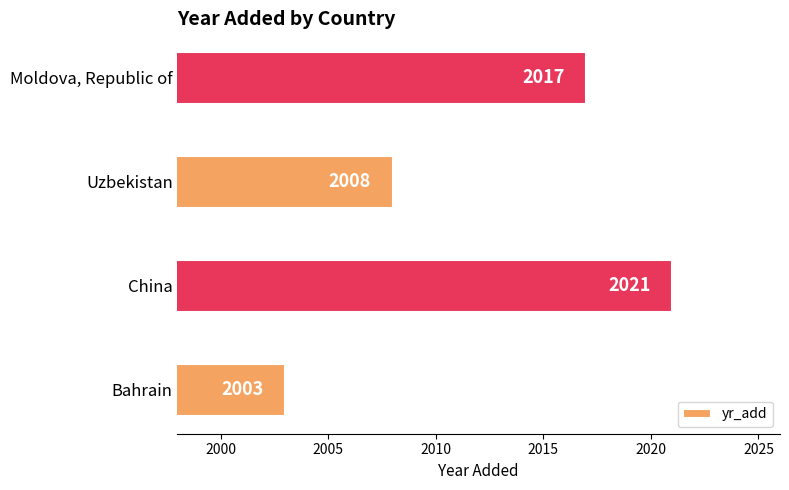

How many distinct data groups are displayed?

1